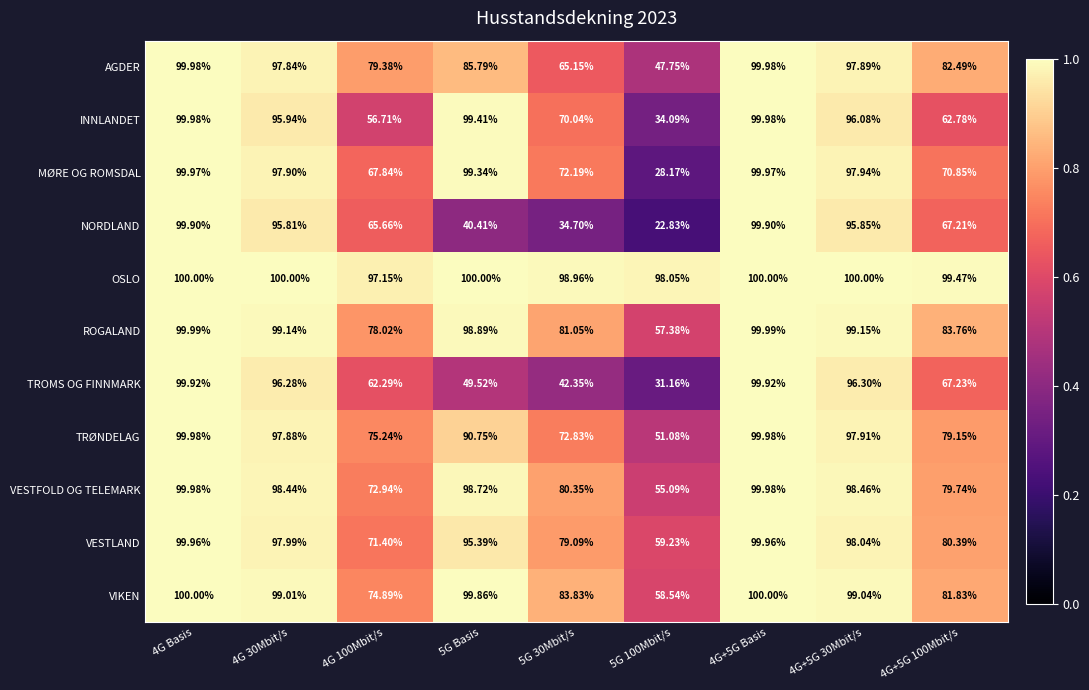

Rank the series at 4G+5G 30Mbit/s from highest to lowest value.

OSLO, ROGALAND, VIKEN, VESTFOLD OG TELEMARK, VESTLAND, MØRE OG ROMSDAL, TRØNDELAG, AGDER, TROMS OG FINNMARK, INNLANDET, NORDLAND